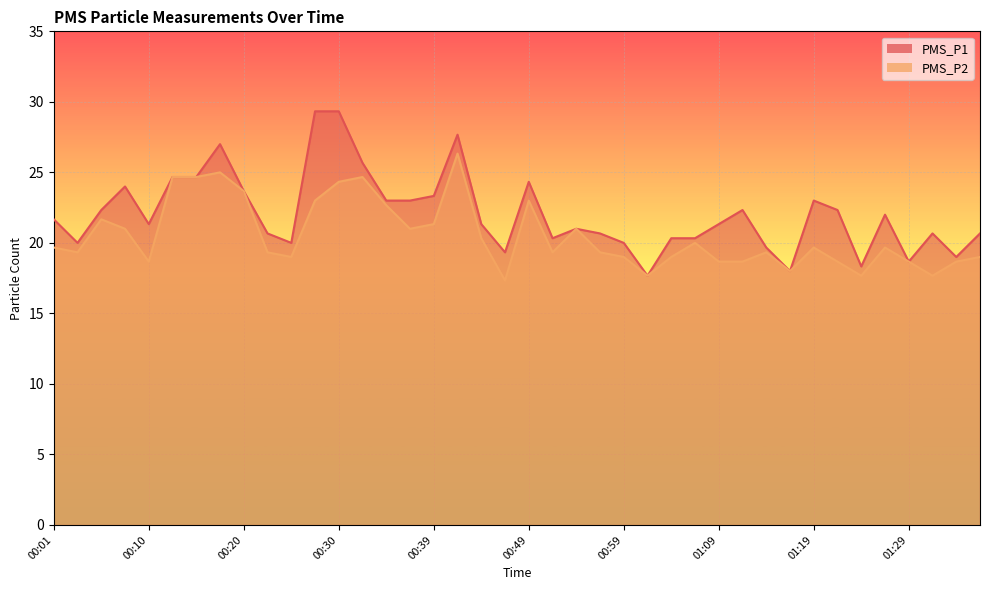

How many lines are shown in the chart?

2